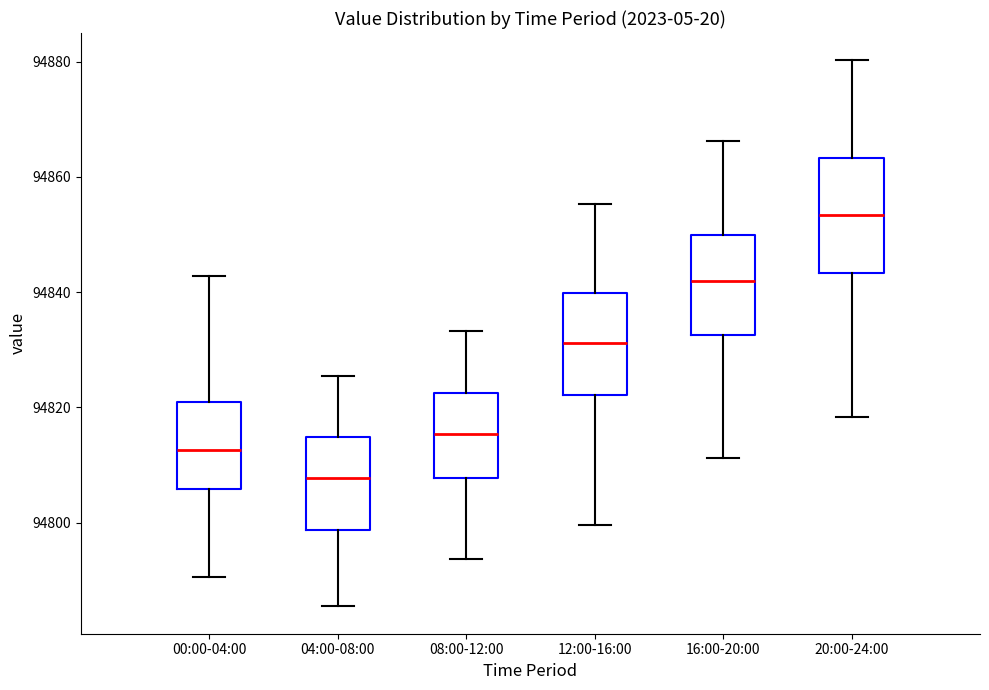

Which box's median line is the highest?

20:00-24:00